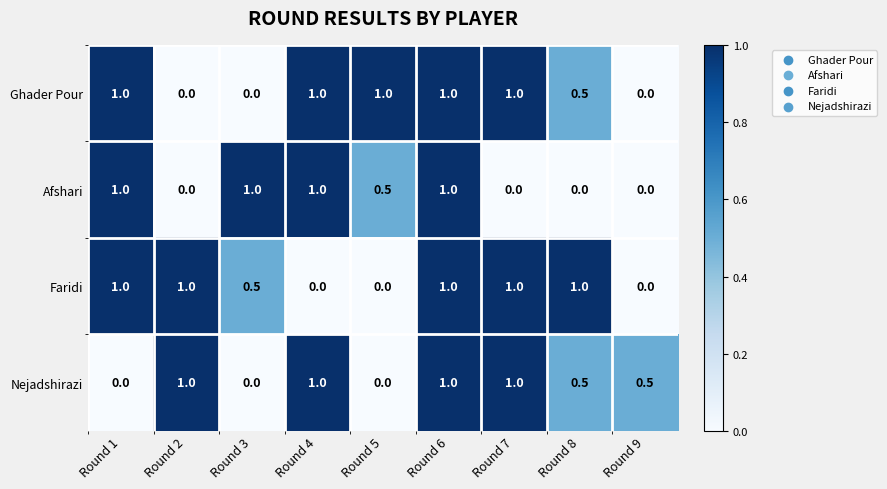

What is the total value across all series at Round 8?

2.0